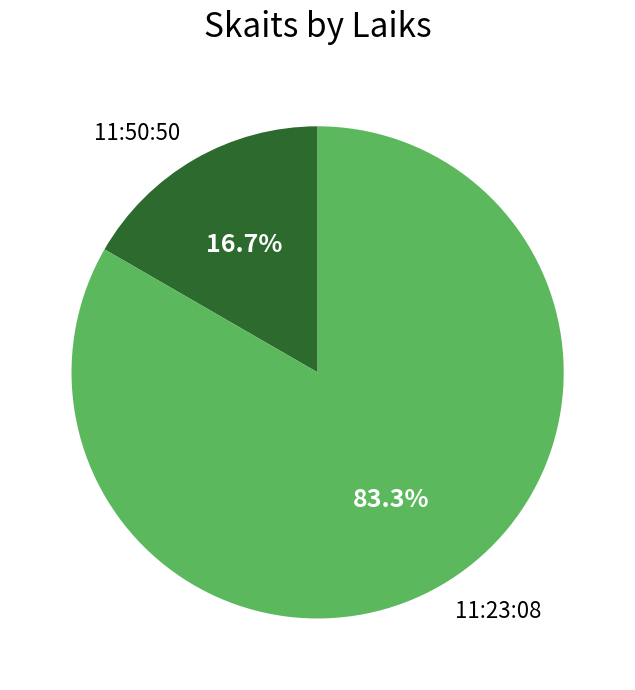

Which slice is the largest?

11:23:08